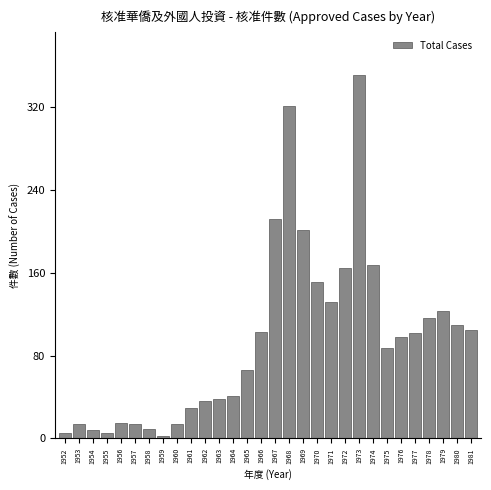

What is the difference between the maximum and second lowest values?

346